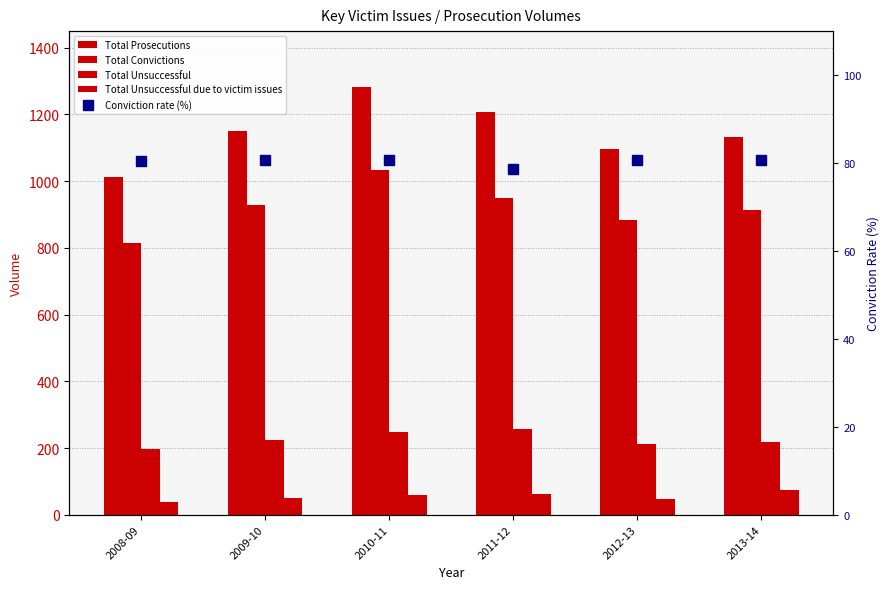

What is the approximate value of Total Unsuccessful due to victim issues at 2009-10?

49.0